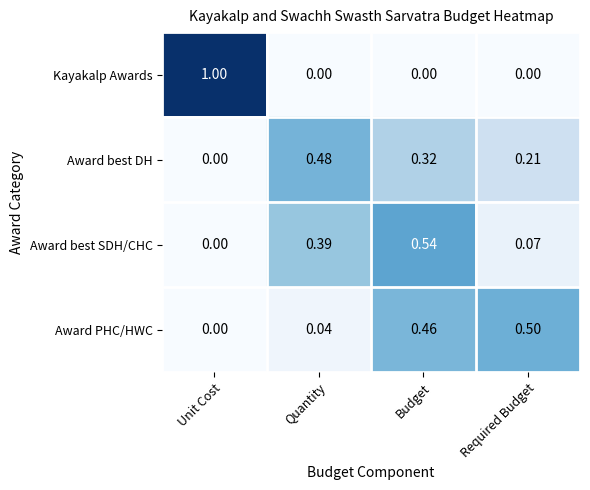

Is the value of Award best DH at Budget greater than the value of Kayakalp Awards at Budget?

Yes